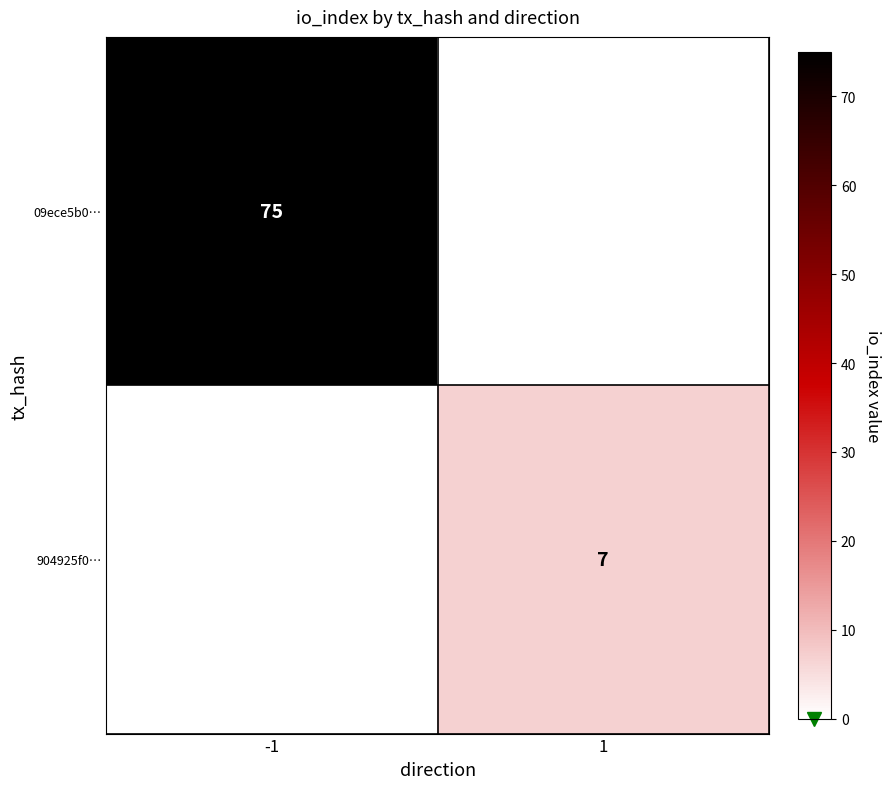

Between 1 and -1, which is larger?

-1